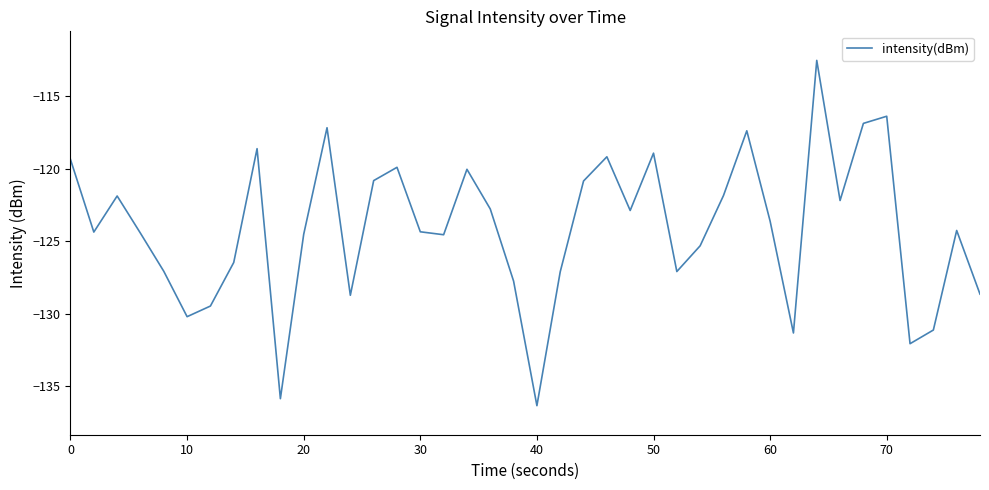

What is the minimum value shown in the chart?

-136.3